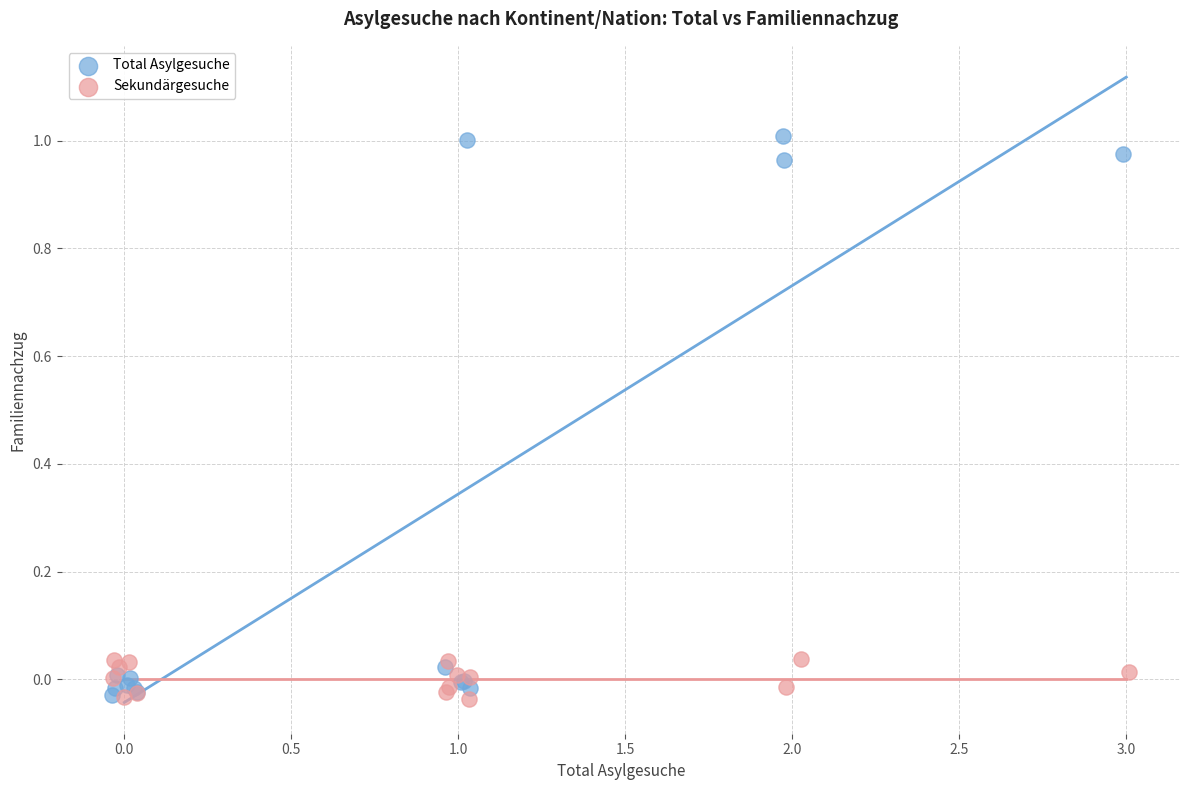

What are all the series names shown in the legend?

Total Asylgesuche, Sekundärgesuche